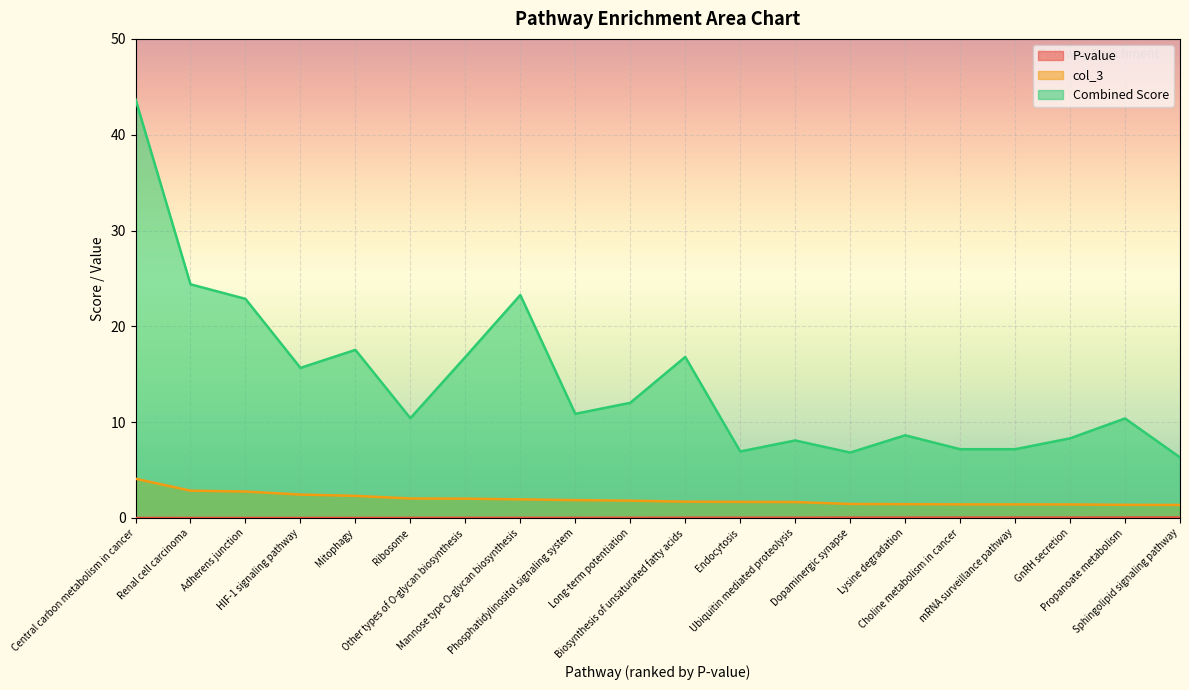

True or false: Combined Score and P-value intersect in this chart.

False